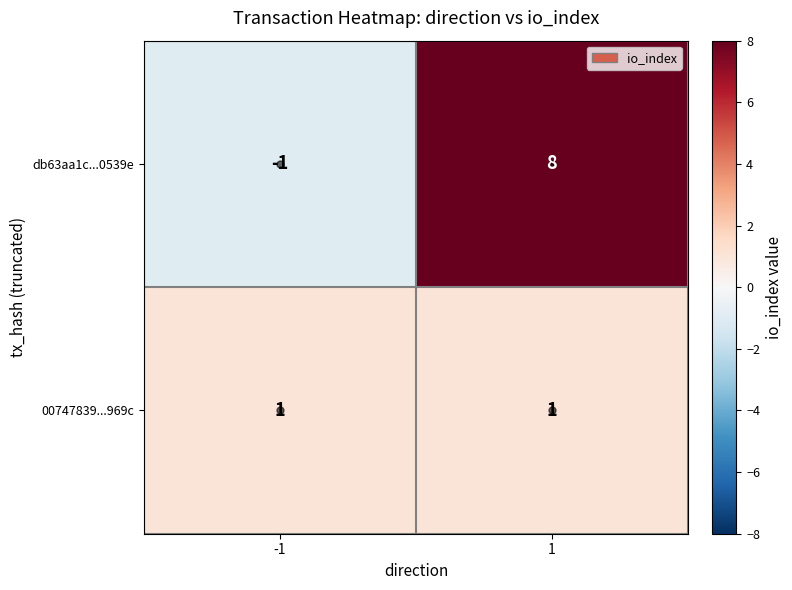

What is the minimum value shown in the chart?

-1